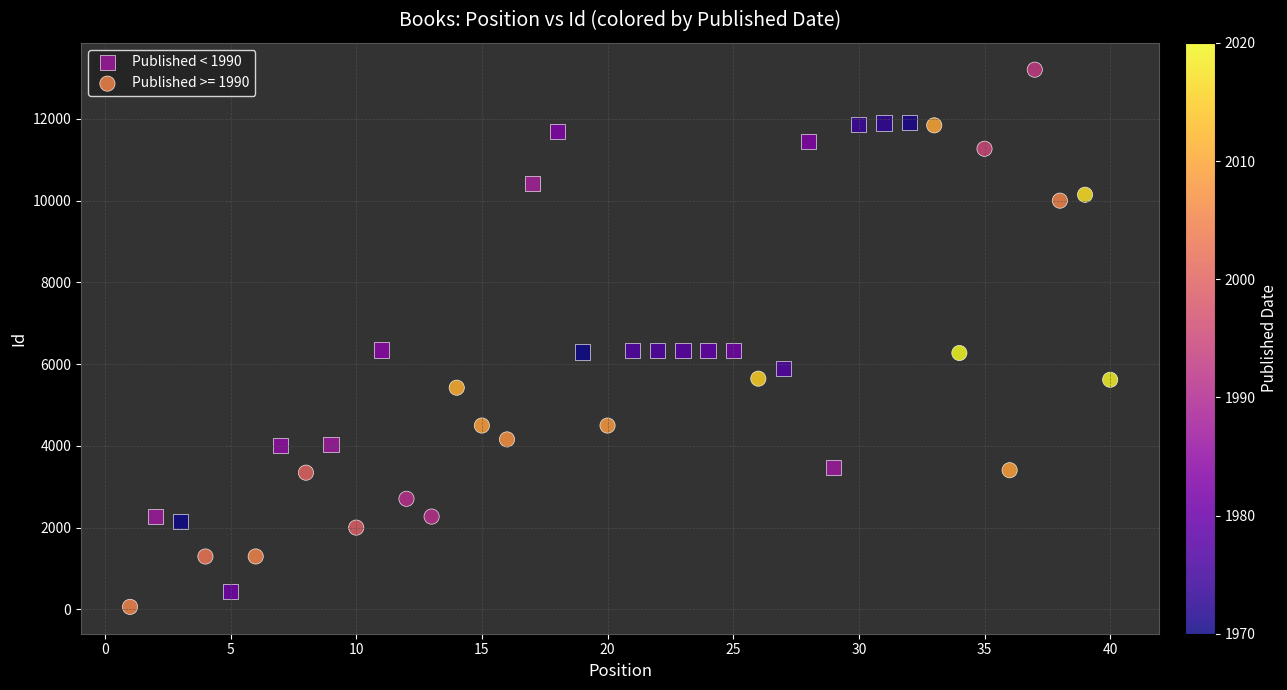

Which series reaches the maximum Y coordinate?

Published >= 1990